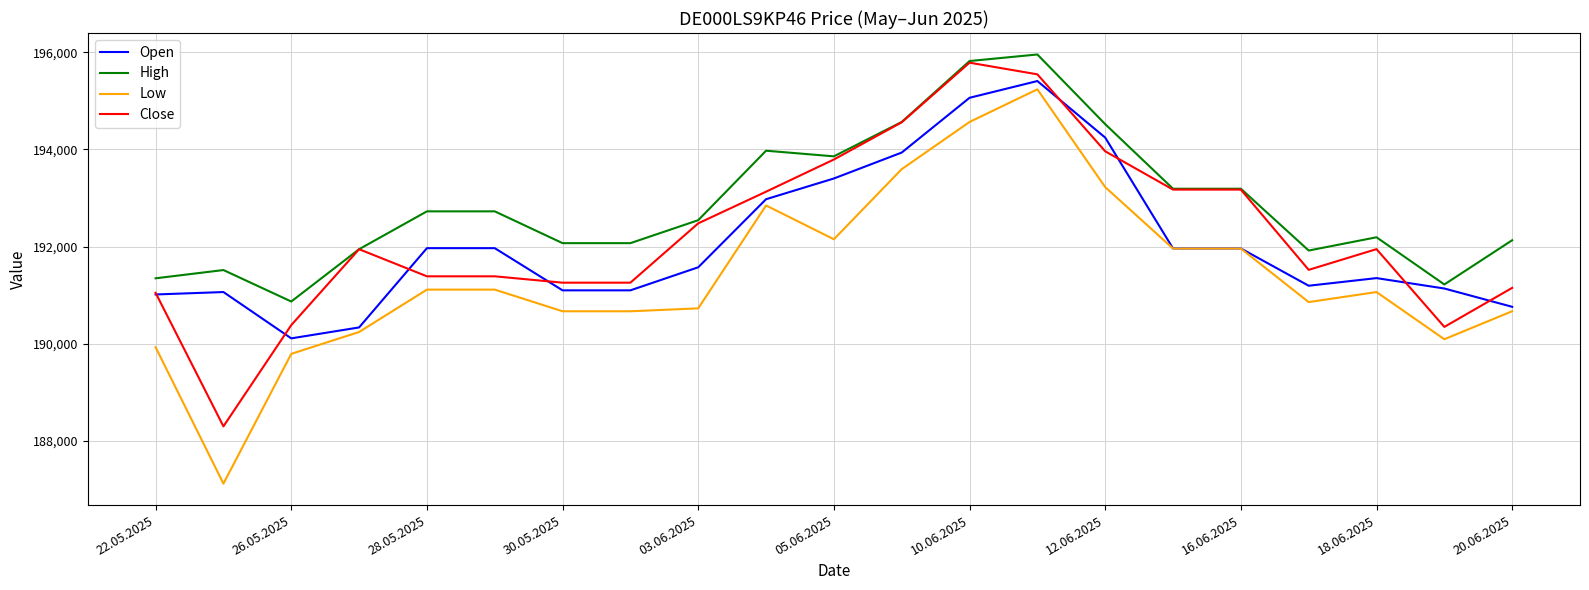

Which series has the largest range (max minus min)?

Low